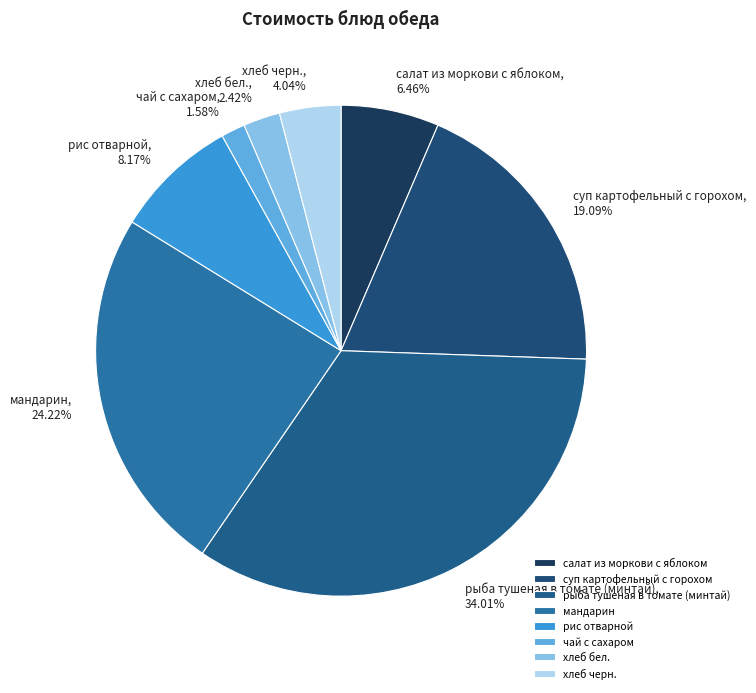

To the nearest percent, what is the difference between the largest and smallest slice percentages?

32%